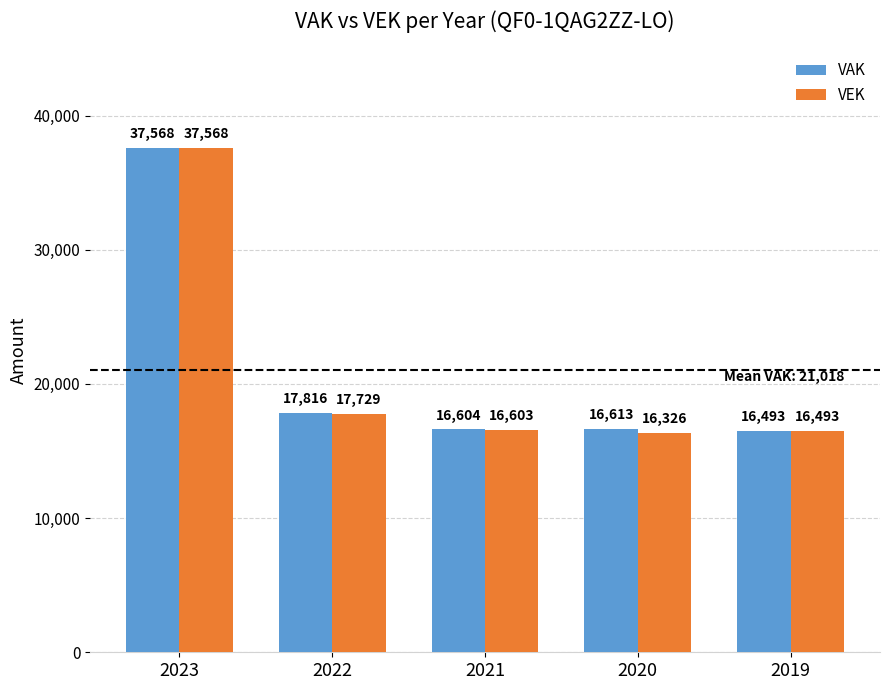

Reading left to right, what are all the values shown in this chart?

VAK: 37568	17816	16604	16613	16493
VEK: 37568	17729	16603	16326	16493